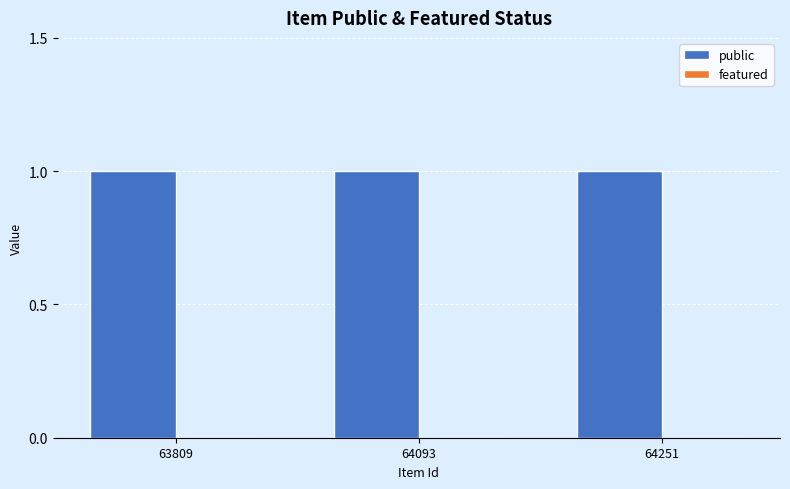

Reading right to left, transcribe all the data shown in this chart.

public: 64251=1	64093=1	63809=1
featured: 64251=0	64093=0	63809=0